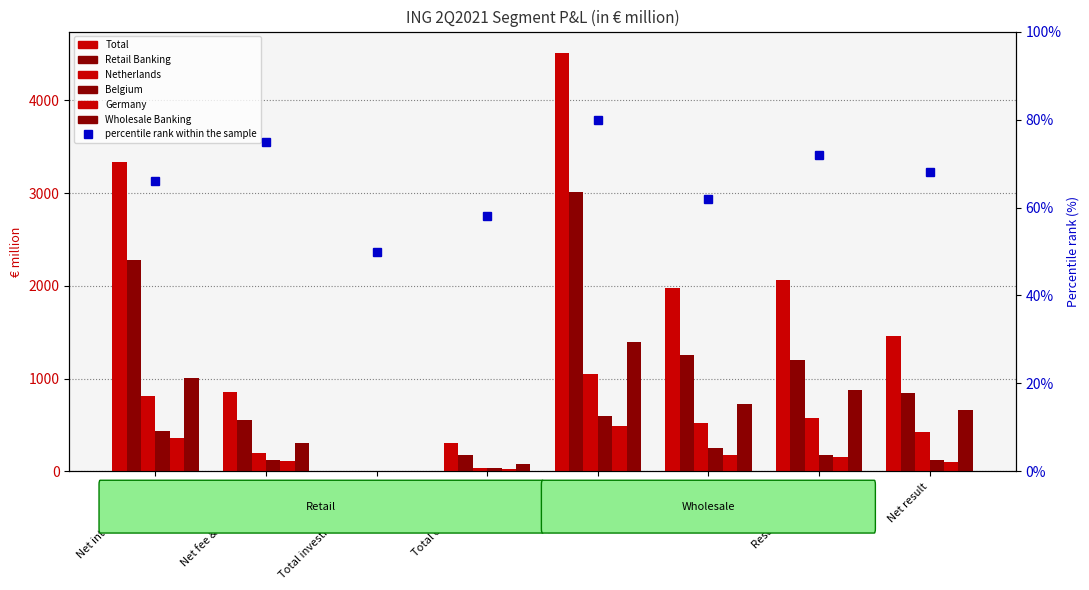

What is the difference between the maximum and minimum values in the Wholesale Banking series?

1392.1